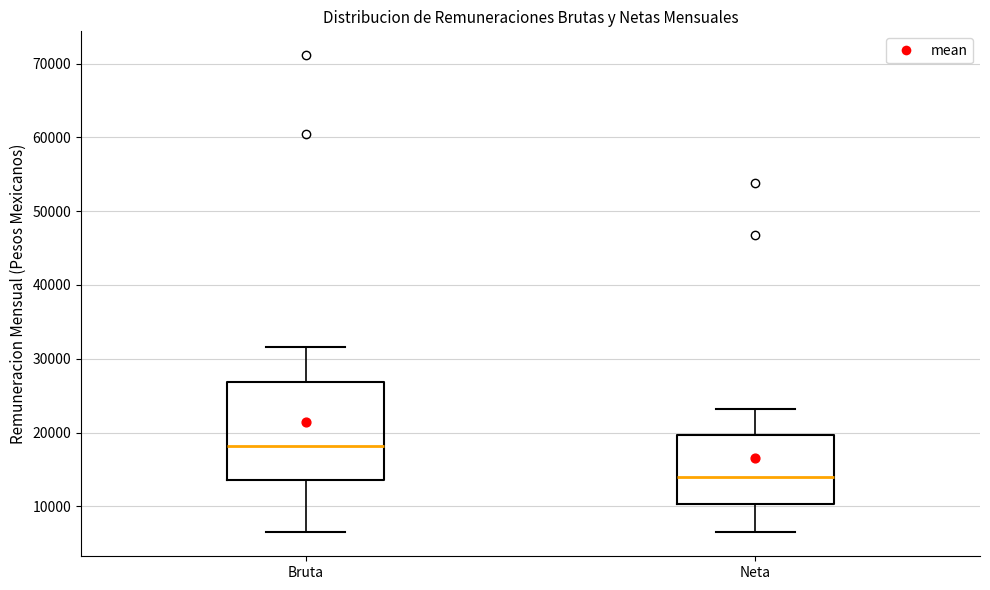

Reading left to right, read every box against the y-axis: the position of its median line, the range the box covers, and the ends of its whiskers. The values are not printed on the chart, so give them approximately, as read against the axis.

Bruta: median 18000, box 14000 to 27000, whiskers 7000 to 32000
Neta: median 14000, box 10000 to 20000, whiskers 6000 to 23000